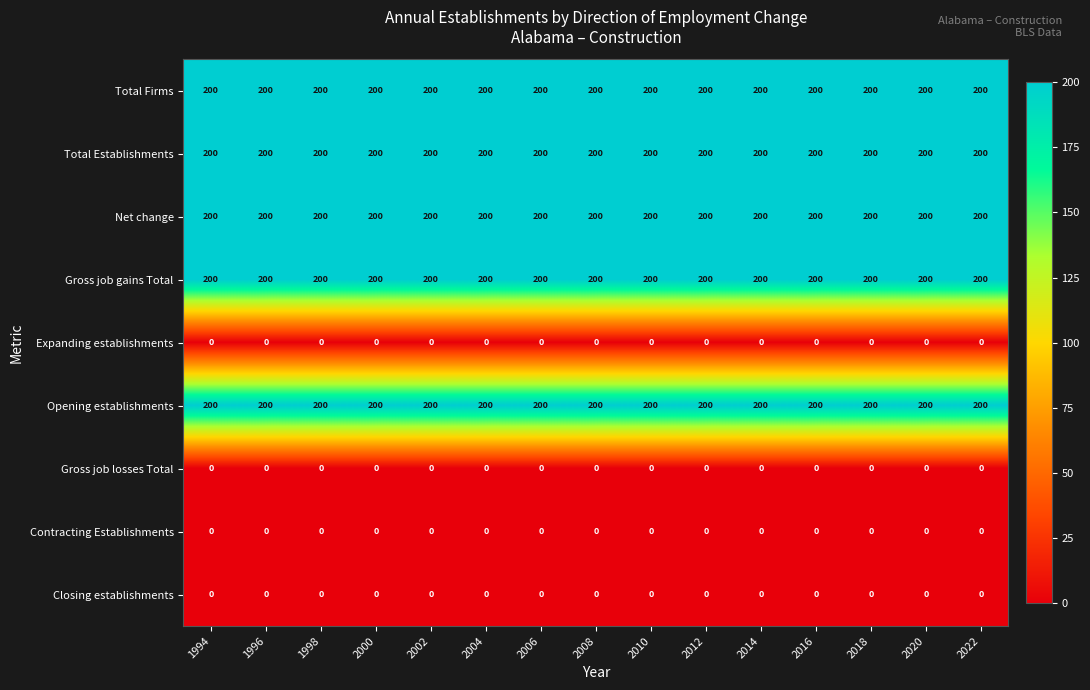

True or false: Opening establishments has a value of 44 at 2004.

False